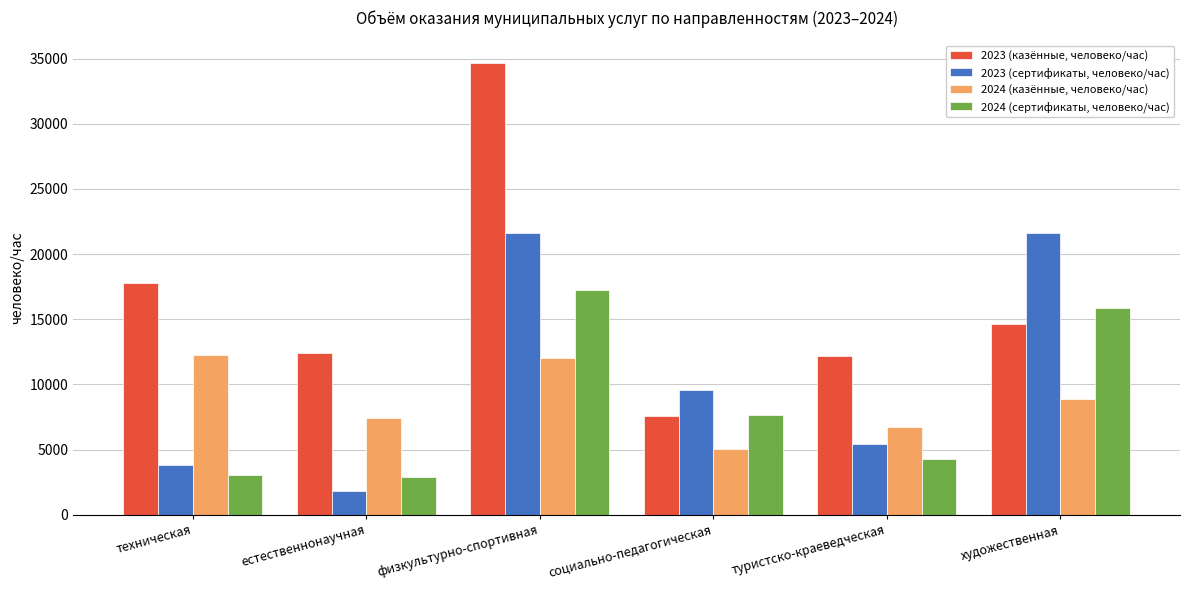

What is the average value of the 2024 (сертификаты, человеко/час) series?

8514